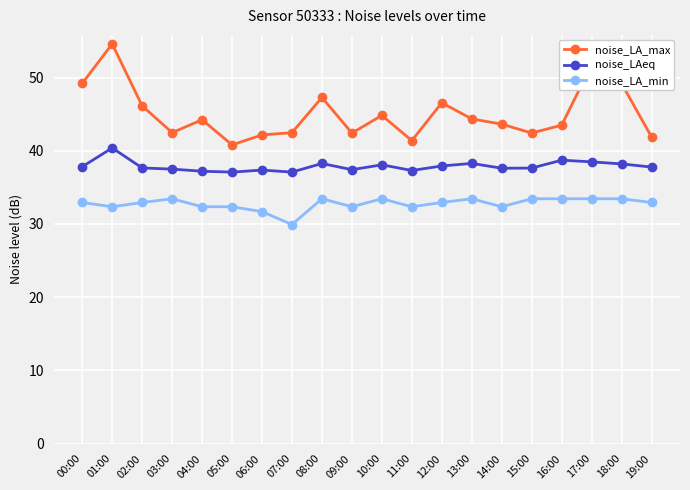

List the series in order of their peak value, lowest first.

noise_LA_min, noise_LAeq, noise_LA_max